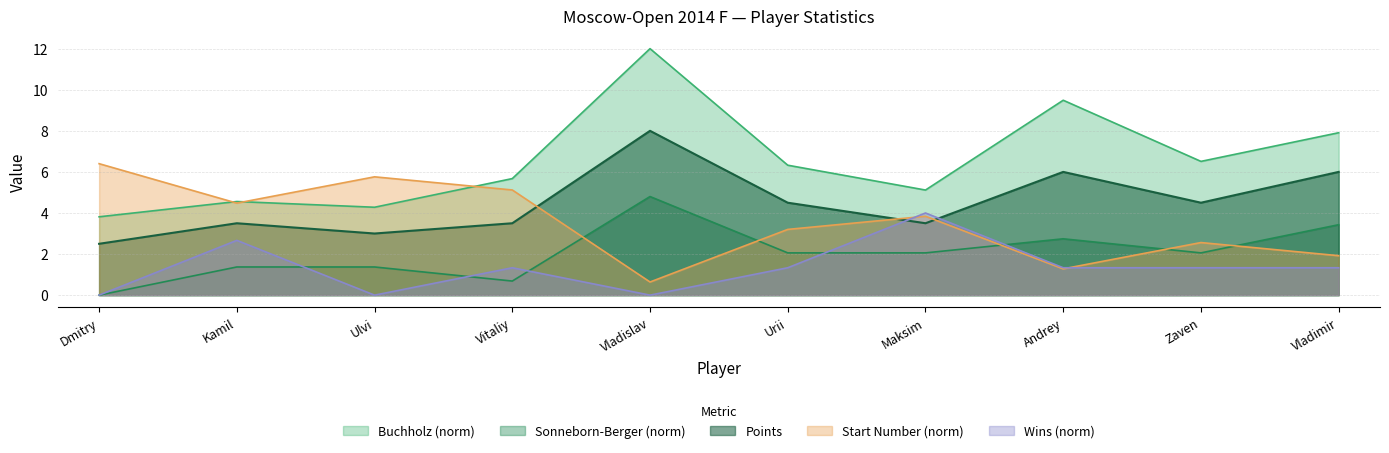

List the series in order of their peak value, lowest first.

Wins (norm), Sonneborn-Berger (norm), Start Number (norm), Points, Buchholz (norm)